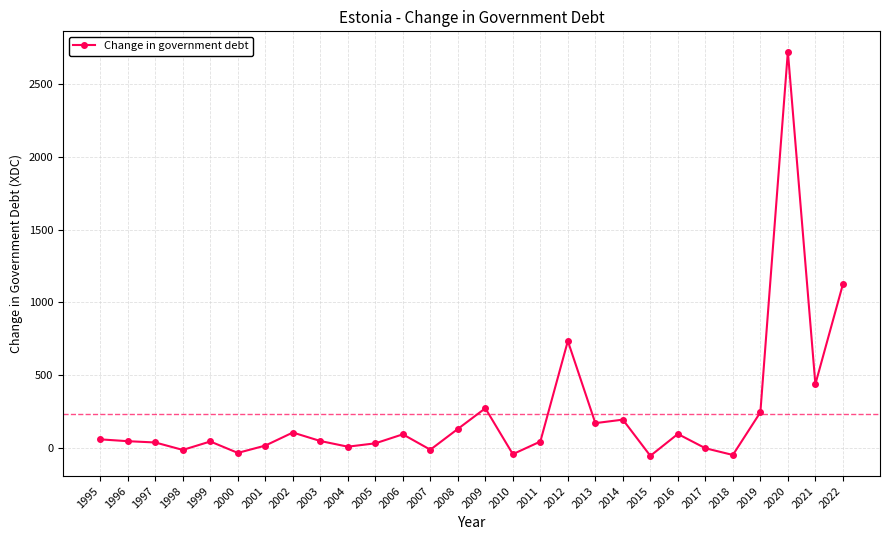

The chart shows a value of 95.0 at 2006. True or false?

True